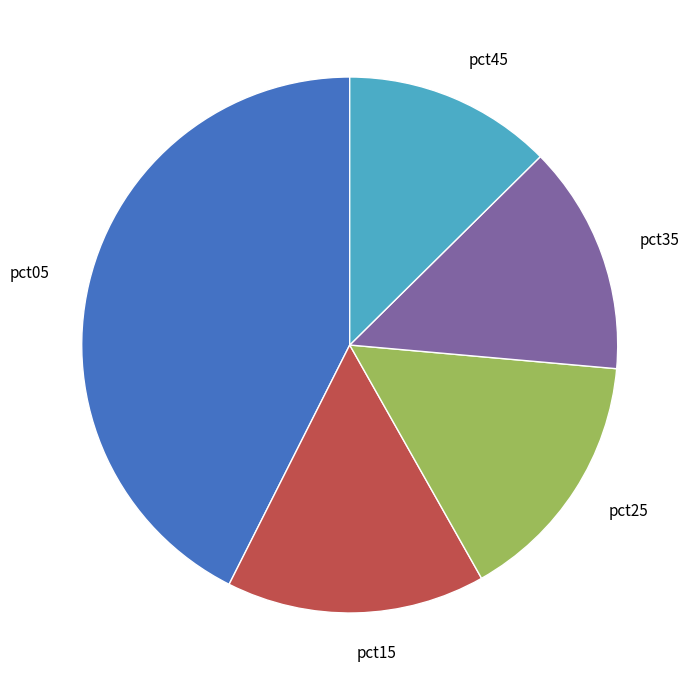

Combined, do pct05 and pct45 account for over 50%?

Yes